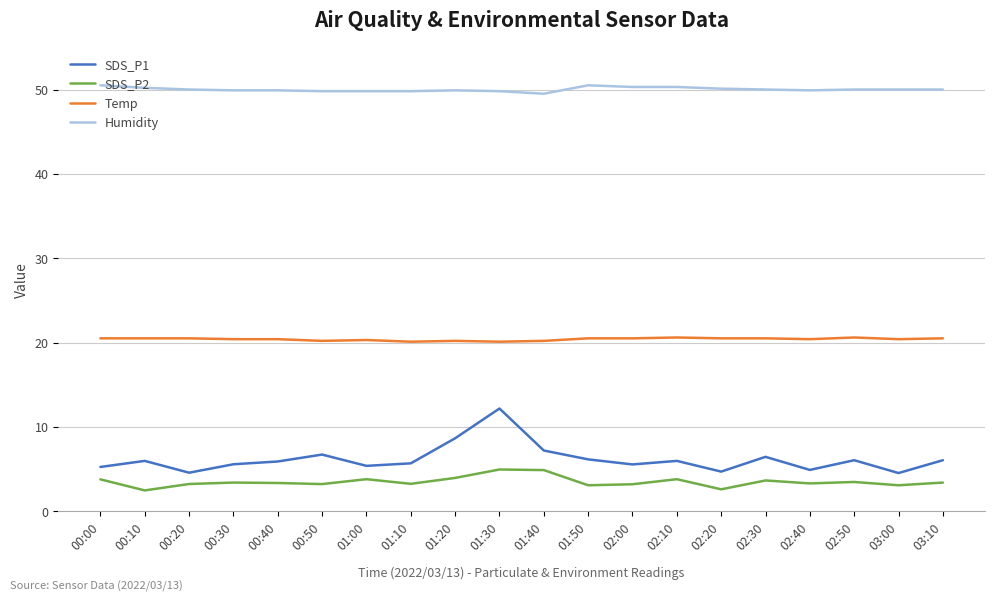

What is the highest value of the Temp series?

20.6